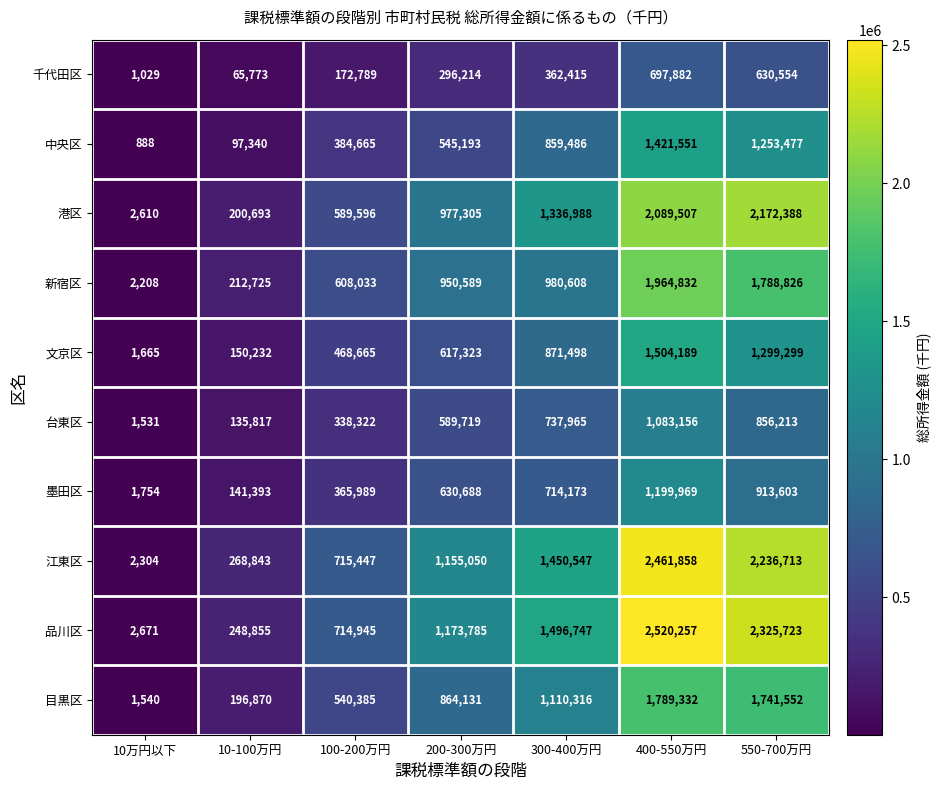

Which series has the largest total across all categories?

品川区